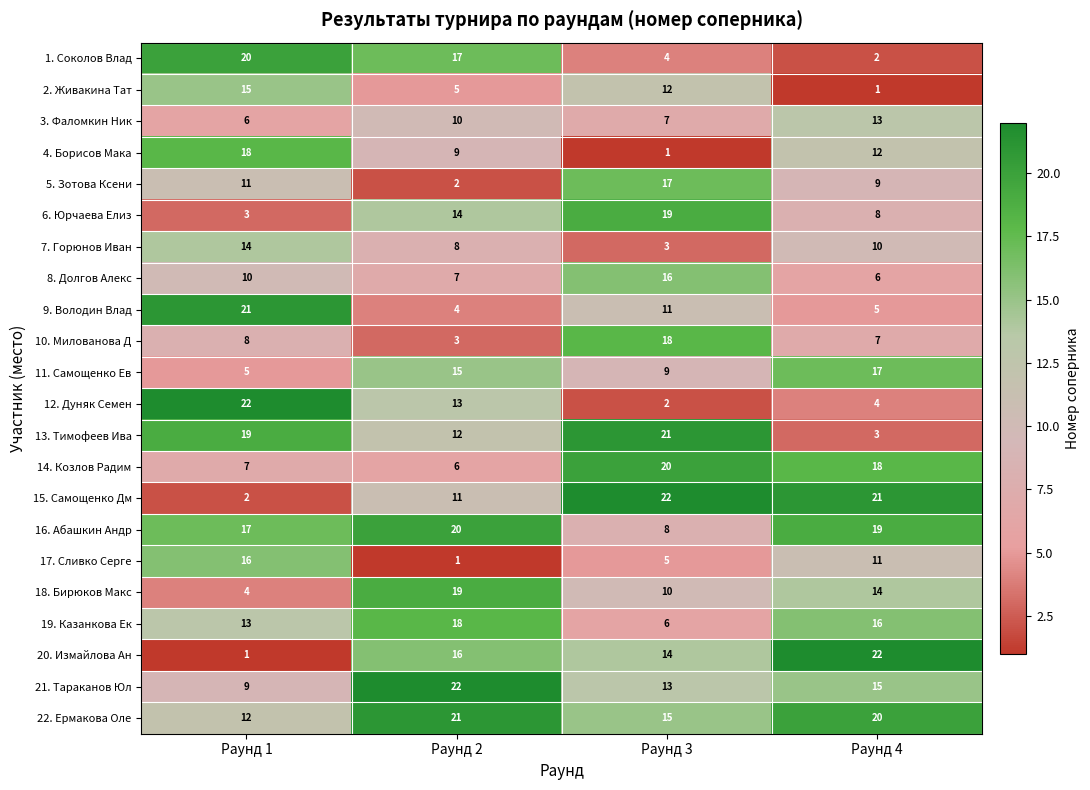

What is the difference between the maximum and second lowest values in the 4. Борисов Мака series?

9